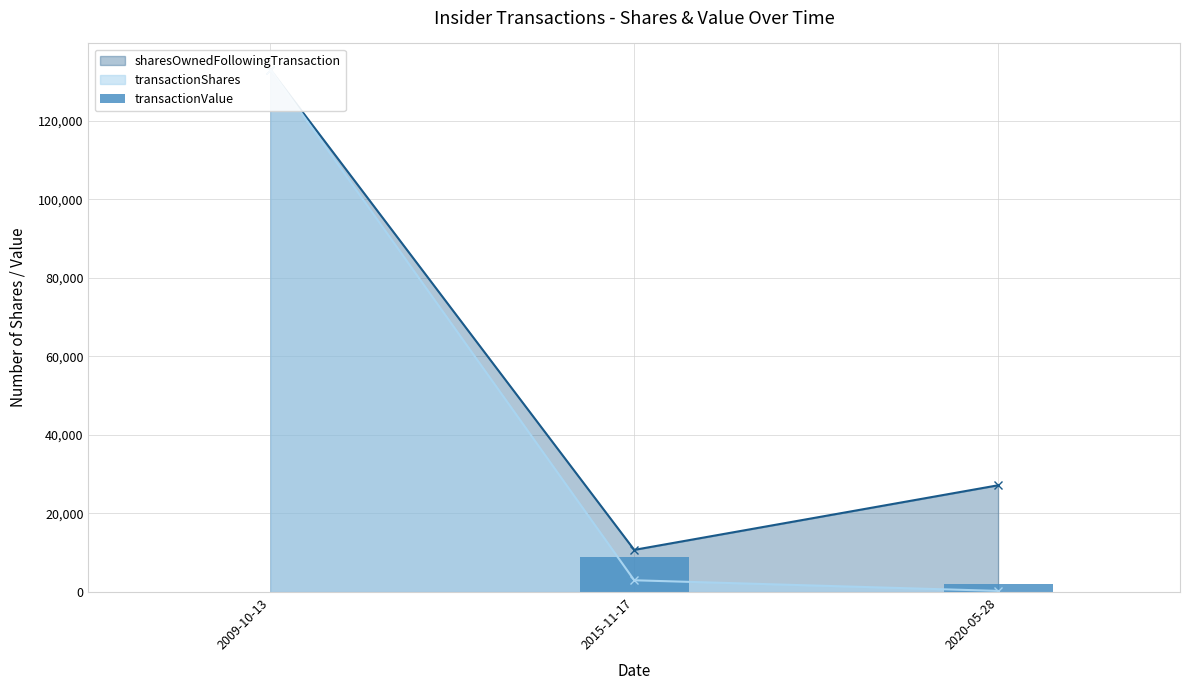

Which has a higher value, 2015-11-17 or 2009-10-13?

2015-11-17